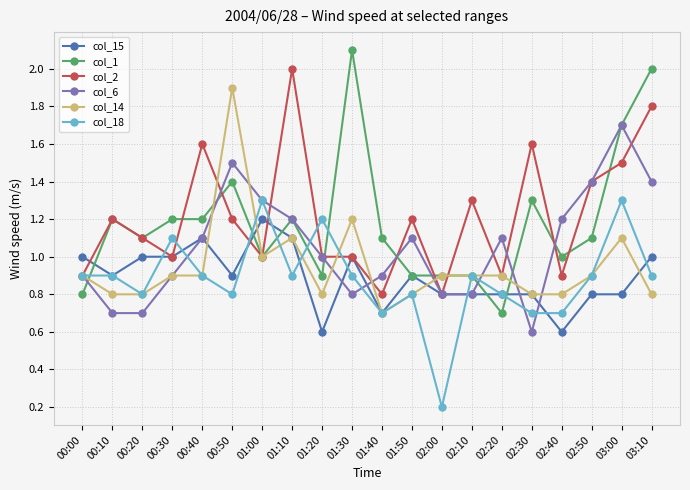

What position from the right is 00:20?

18